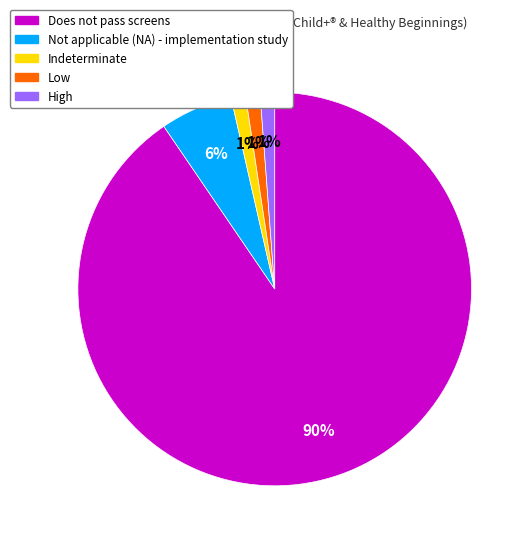

Combined, do Not applicable (NA) - implementation study and Indeterminate account for over 50%?

No